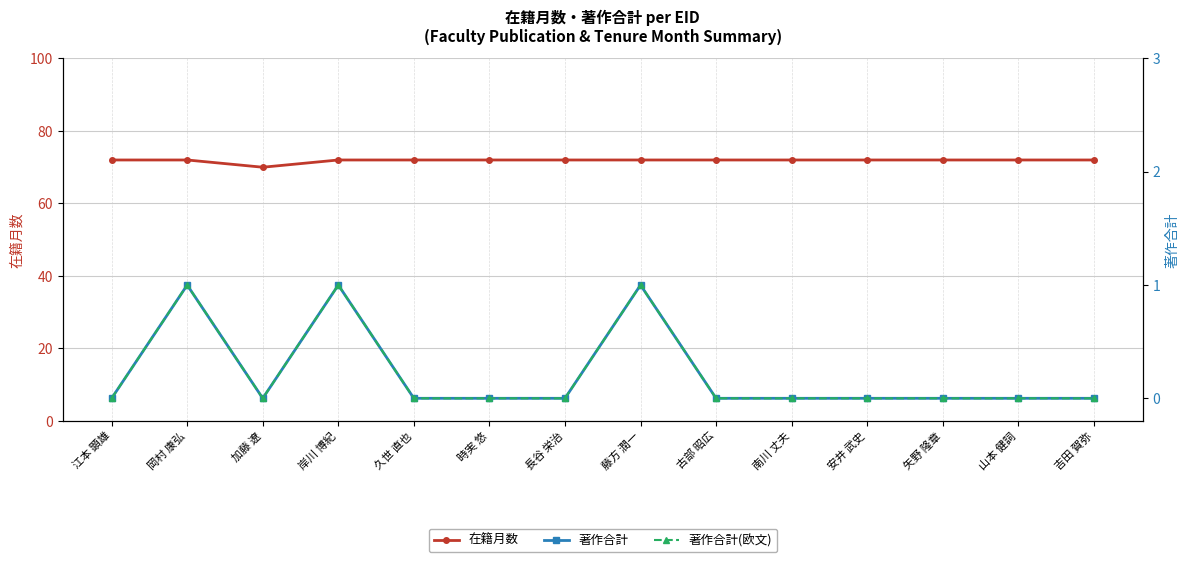

The value of 著作合計(欧文) at 山本 健詞 is 0. True or false?

True